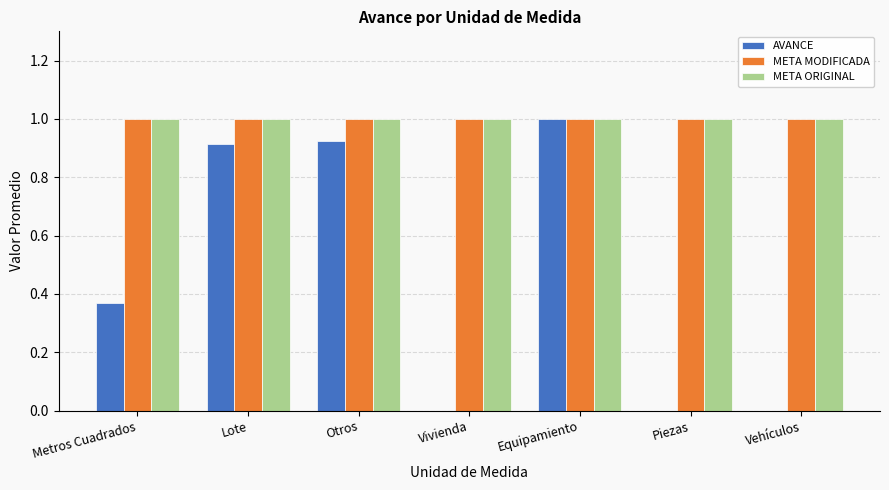

Which series has the widest spread of values?

AVANCE